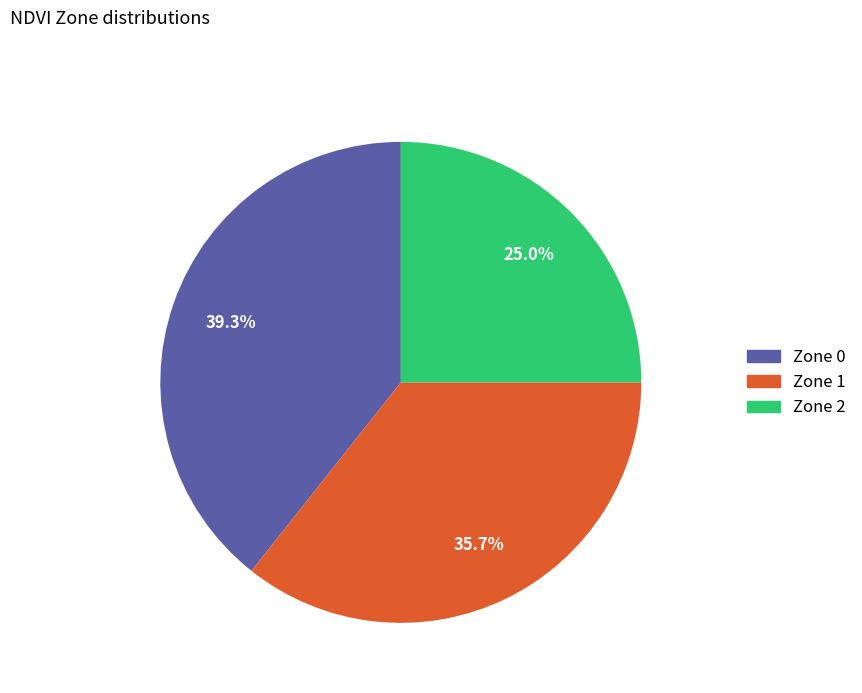

Approximately how many times larger is the value at Zone 1 compared to Zone 2?

1.4